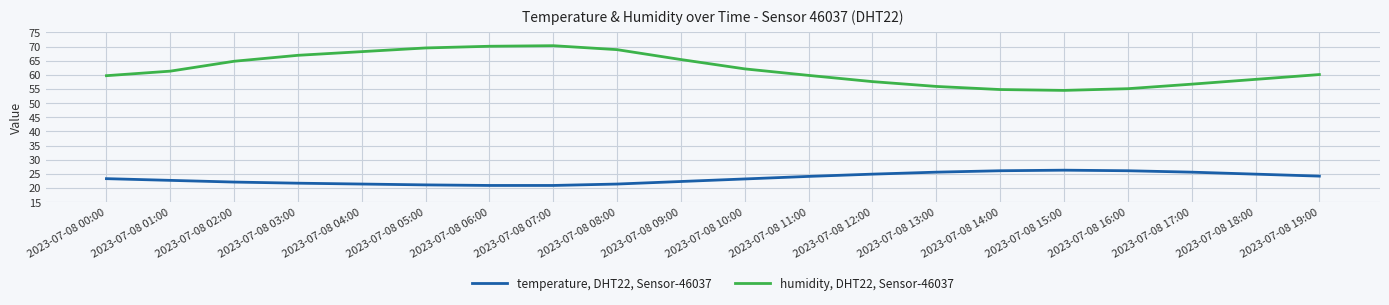

Which series has the largest range (max minus min)?

humidity, DHT22, Sensor-46037